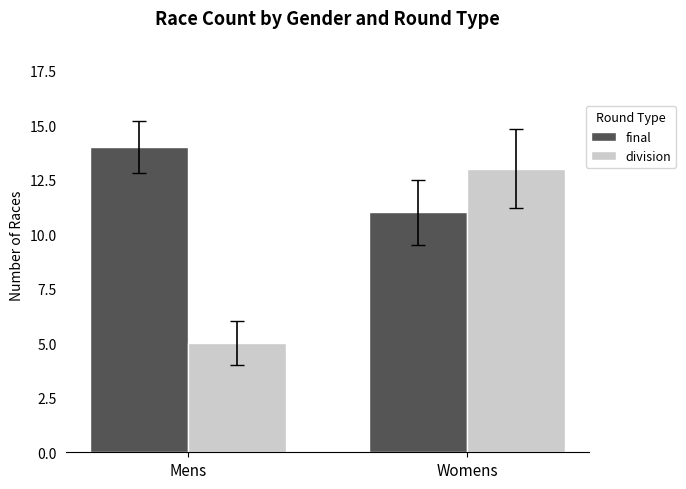

Reading right to left, list all the values displayed in this chart.

final: 11	14
division: 13	5